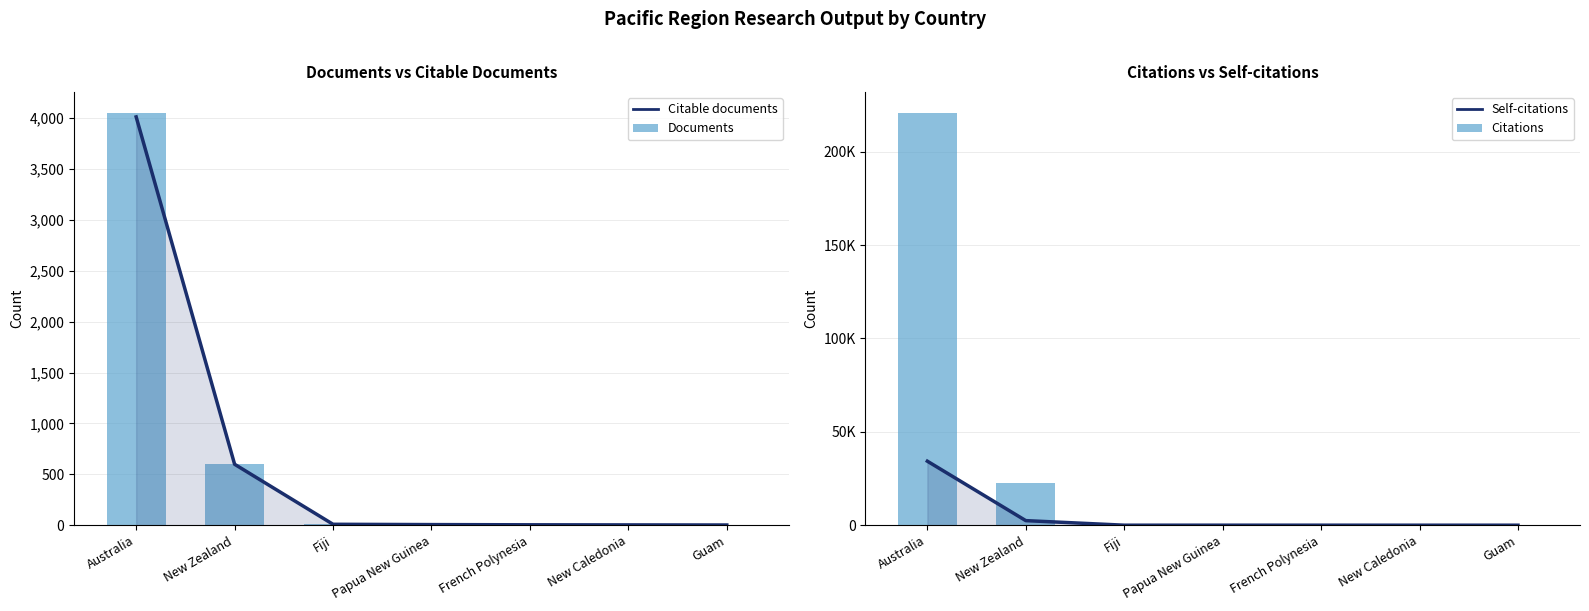

What is the spread (max minus min) of values at Guam?

145